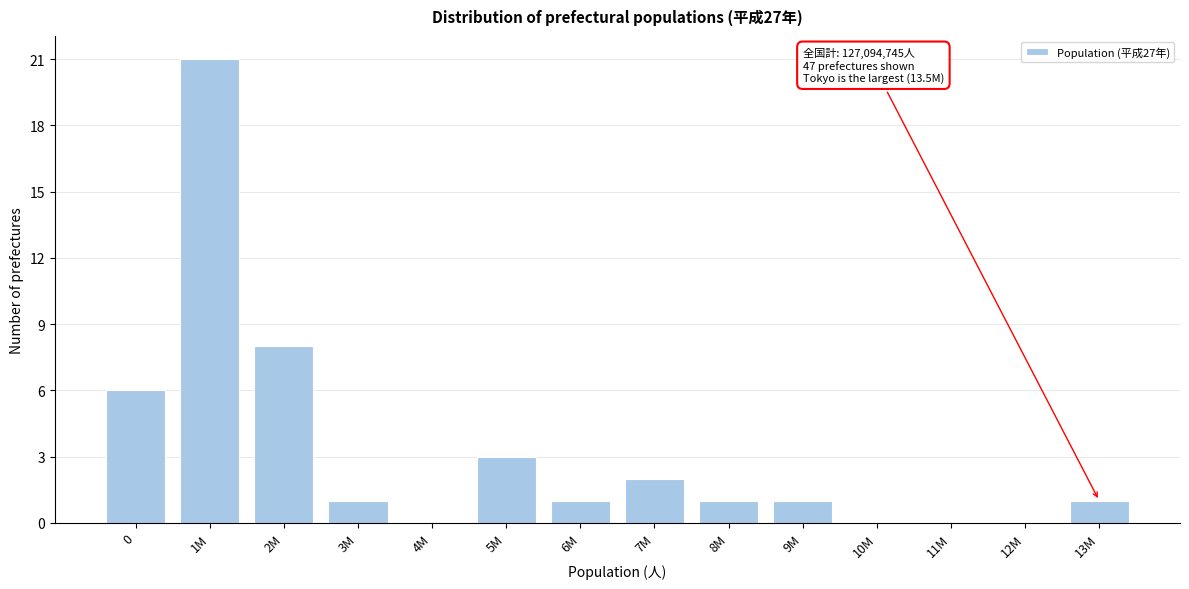

Reading left to right, extract all data points from this chart.

0=6	1M=21	2M=8	3M=1	4M=0	5M=3	6M=1	7M=2	8M=1	9M=1	10M=0	11M=0	12M=0	13M=1